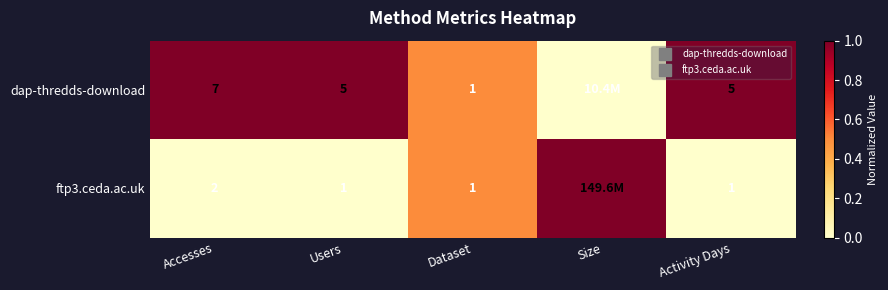

Count the number of categories in the chart.

5